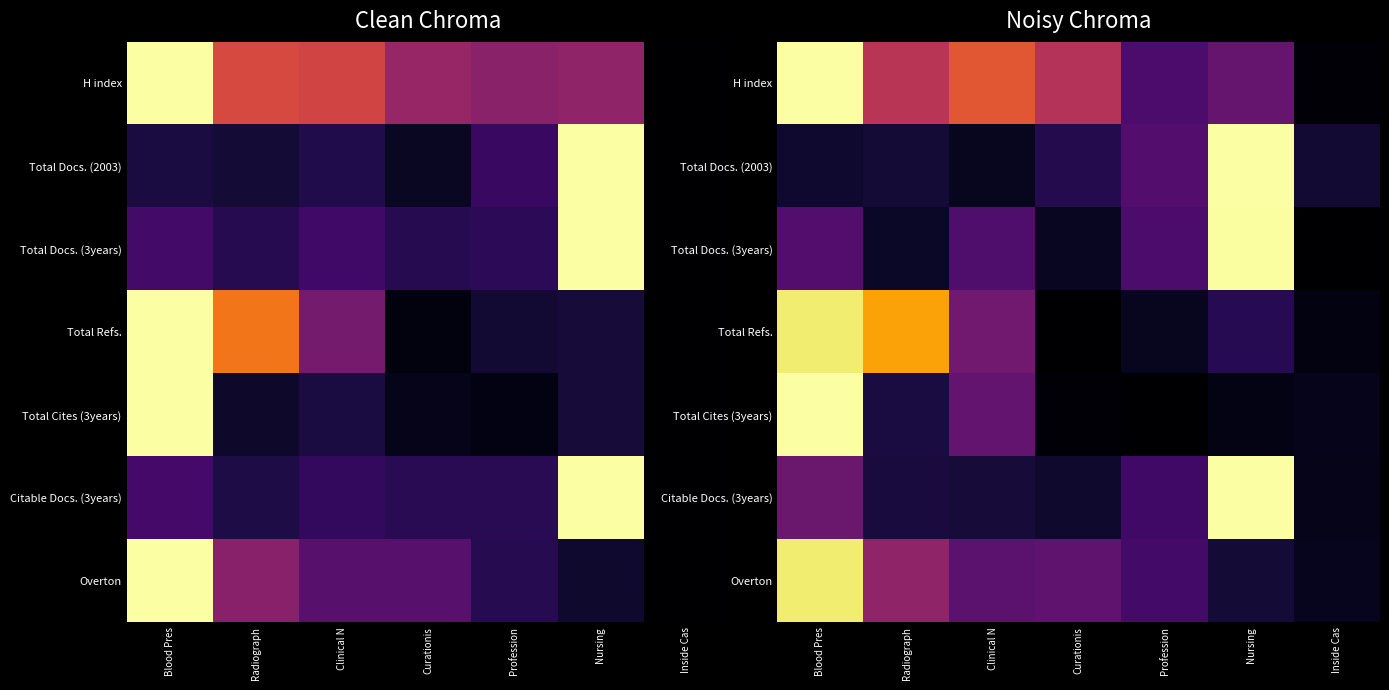

What is the difference between the maximum and minimum values in the Citable Docs. (3years) series?

1.0